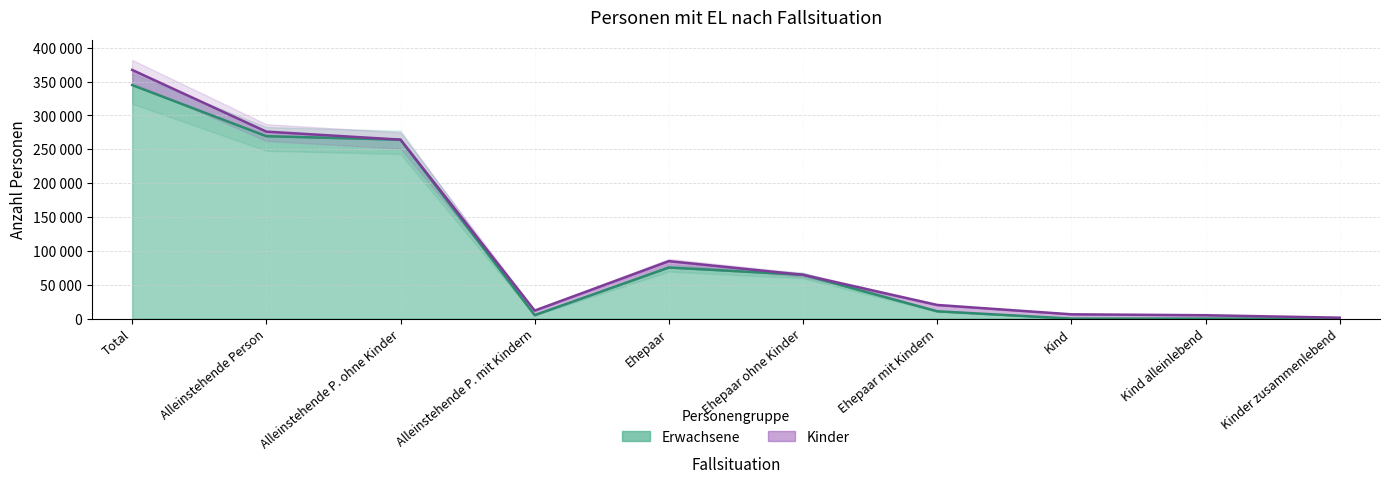

Which label corresponds to the smallest value in the chart?

Kind